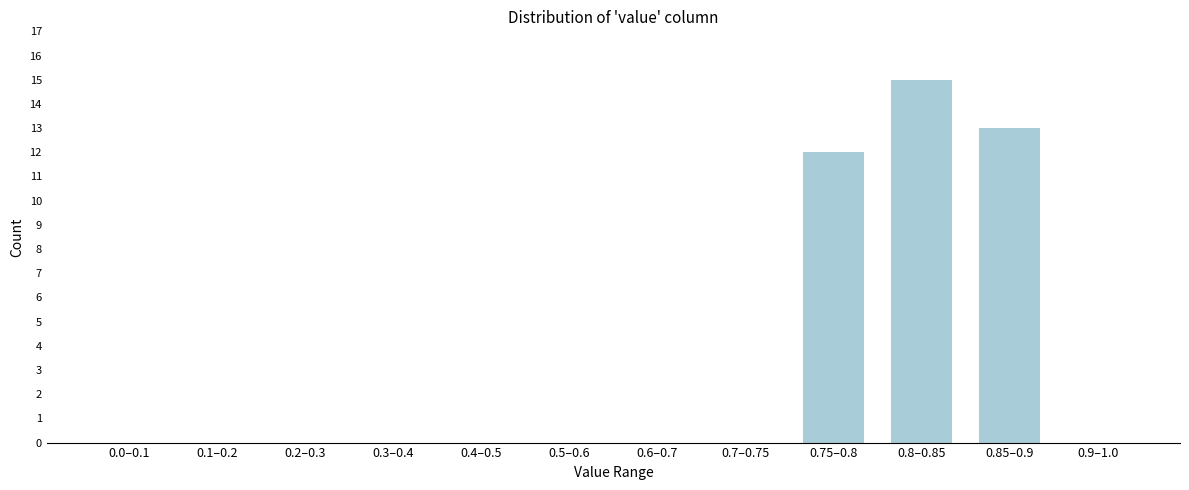

Reading left to right, extract all data points from this chart.

0.0–0.1=0	0.1–0.2=0	0.2–0.3=0	0.3–0.4=0	0.4–0.5=0	0.5–0.6=0	0.6–0.7=0	0.7–0.75=0	0.75–0.8=12	0.8–0.85=15	0.85–0.9=13	0.9–1.0=0